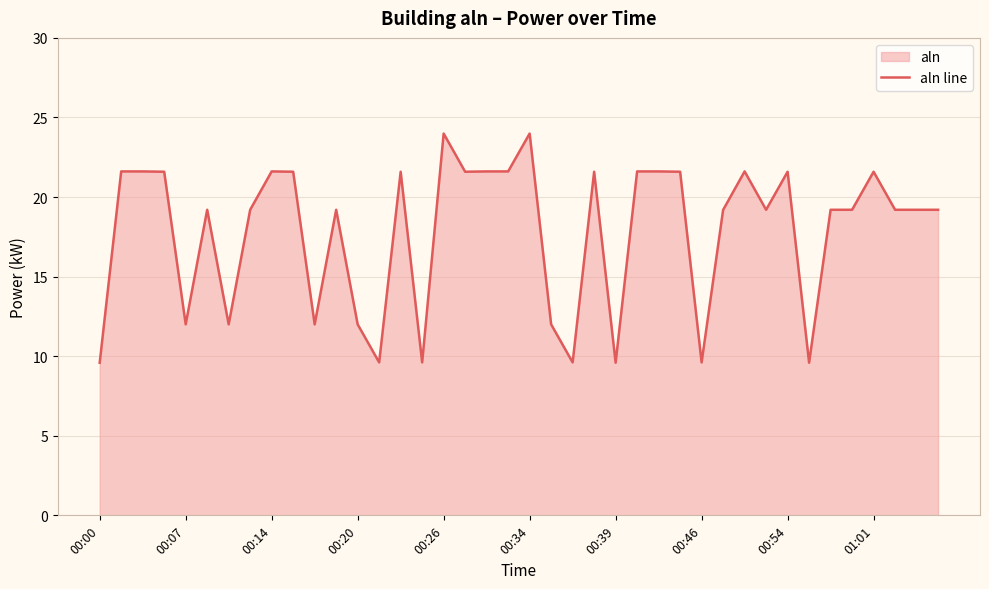

What is the value of the 37th point from the left?

21.6